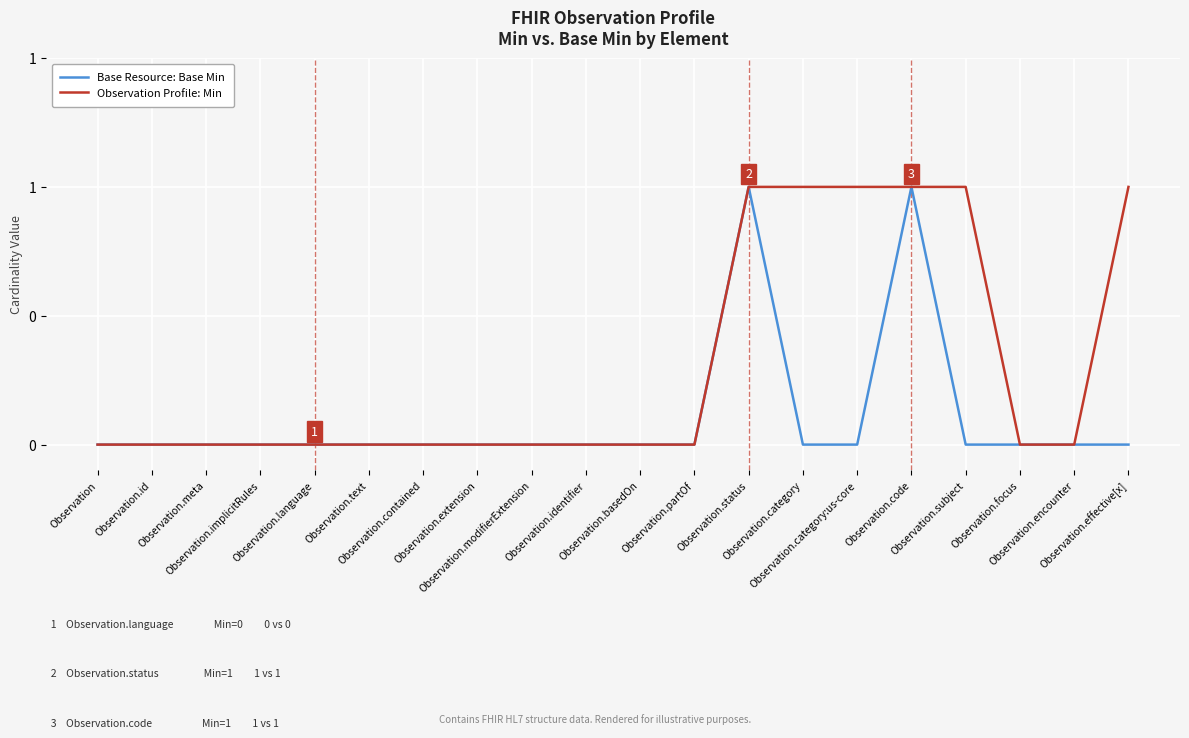

Is this an area chart (filled region under the line)?

No